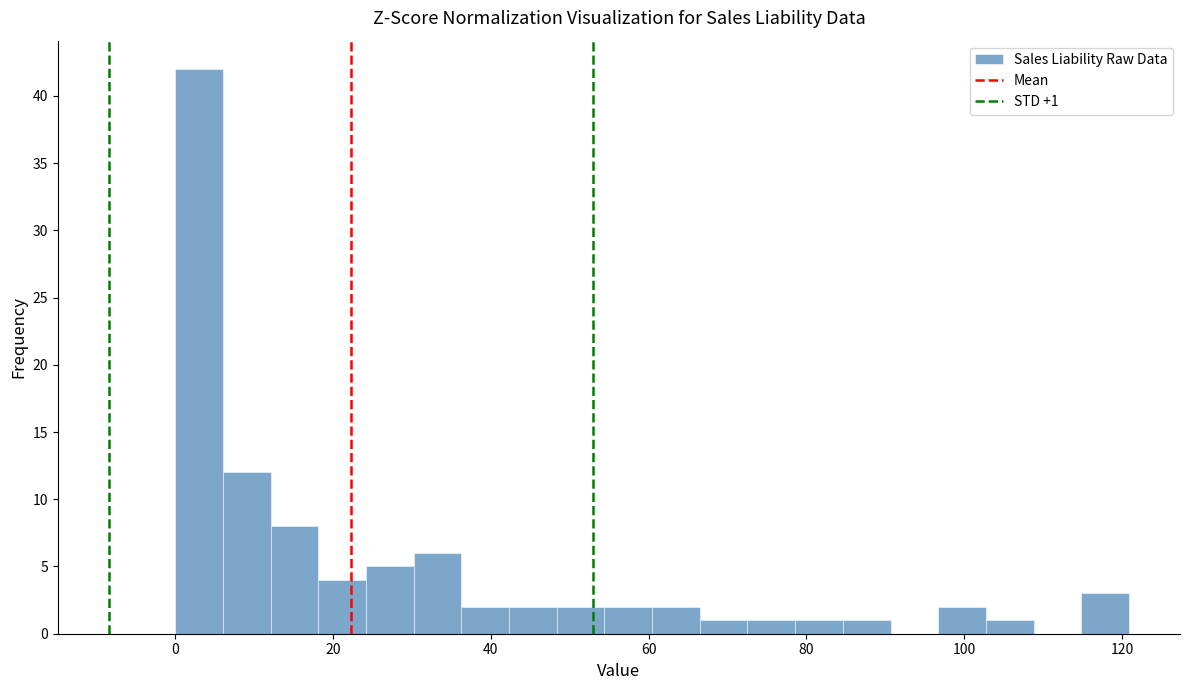

Read against the x-axis, roughly where is the centre of the tallest bar?

4